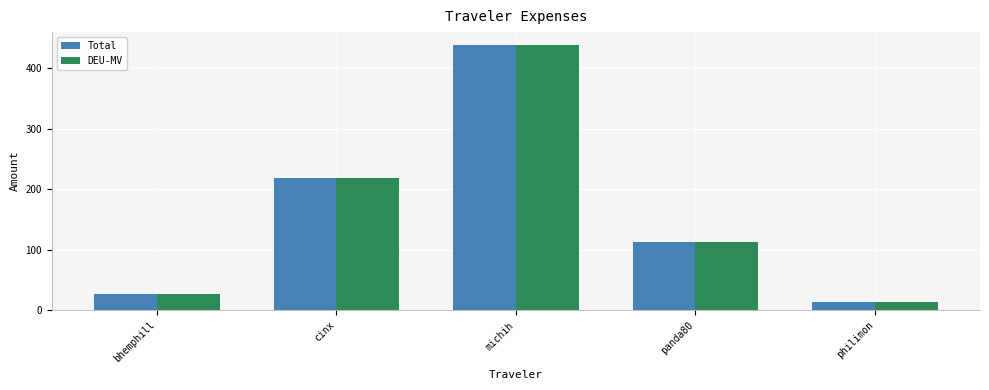

Rank the categories by DEU-MV value from lowest to highest.

philimon, bhemphill, panda80, cinx, michih